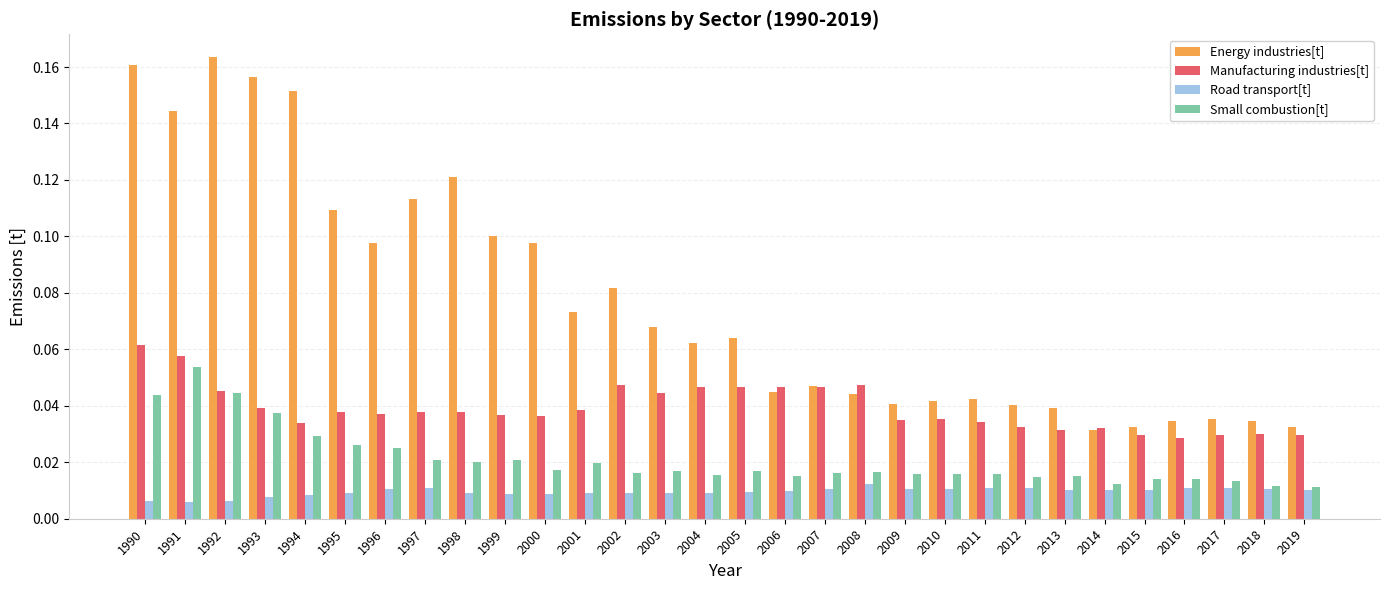

Which series has the largest total across all categories?

Energy industries[t]